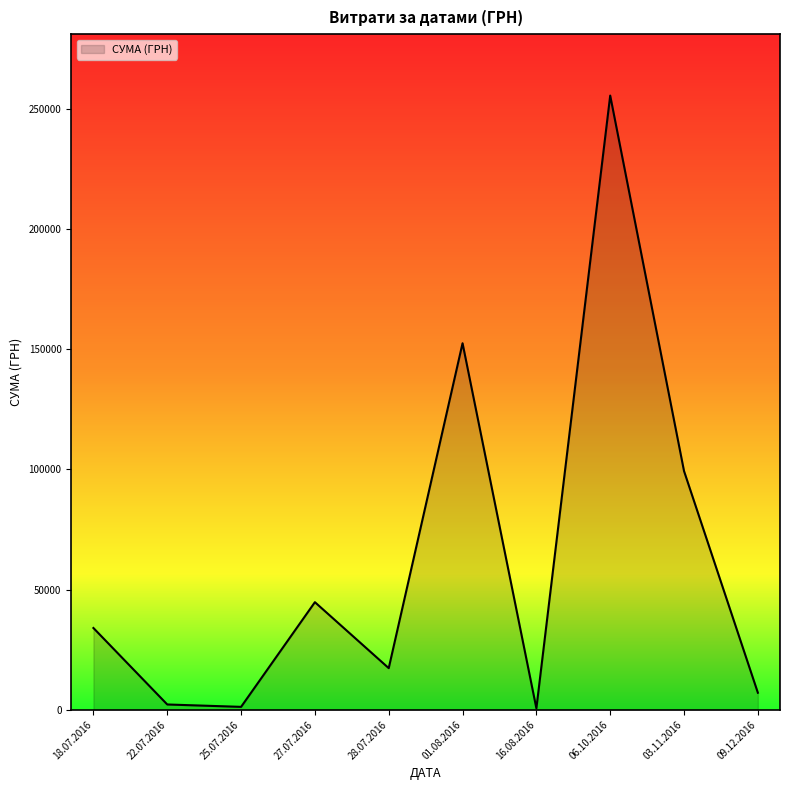

What is the average value?

61450.9